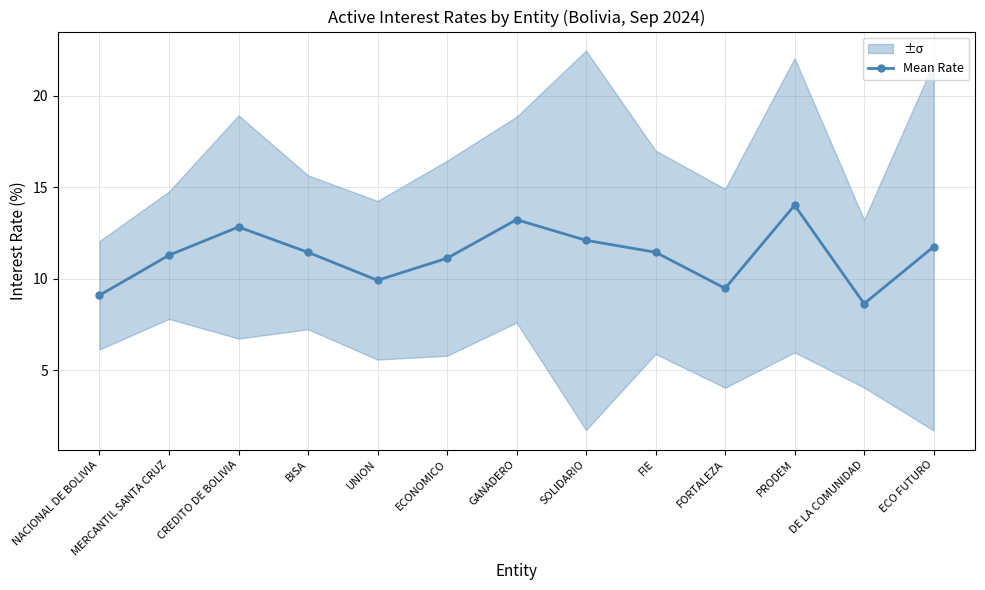

What is the sum of all values?

146.5